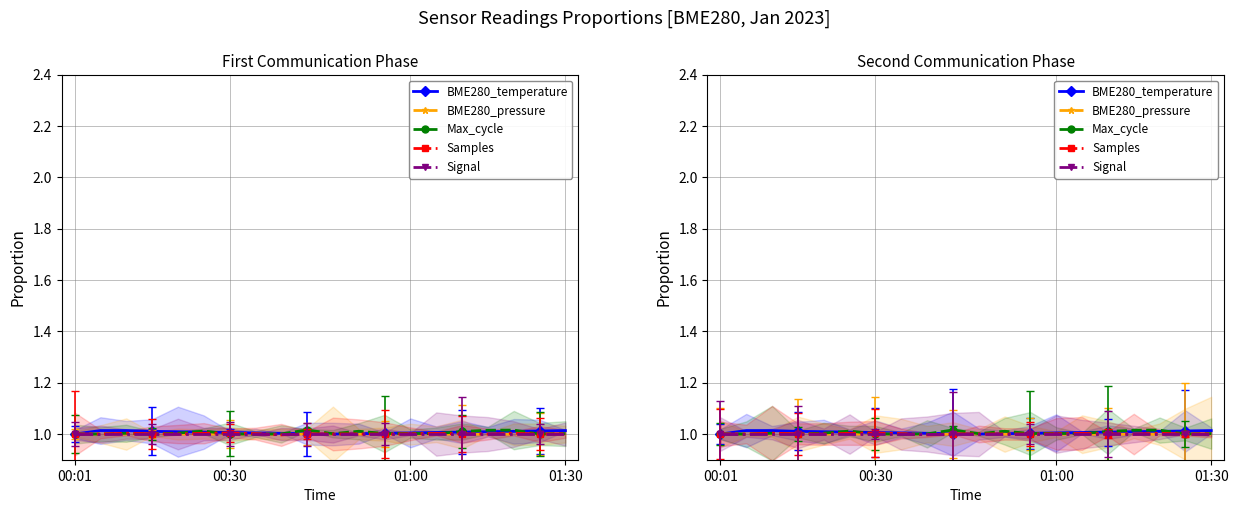

What are all the series names shown in the legend?

BME280_temperature, BME280_pressure, Max_cycle, Samples, Signal